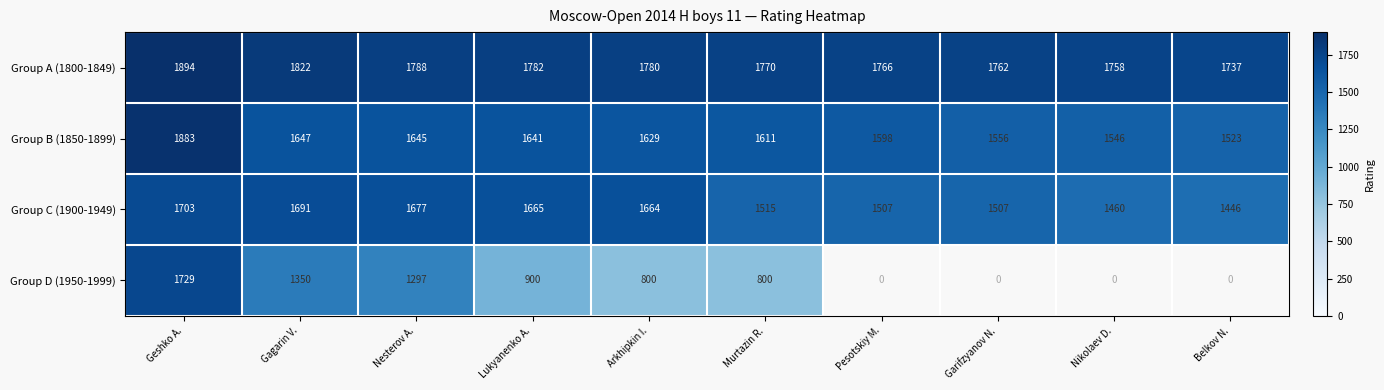

What is the total value across all series at Nesterov A.?

6407